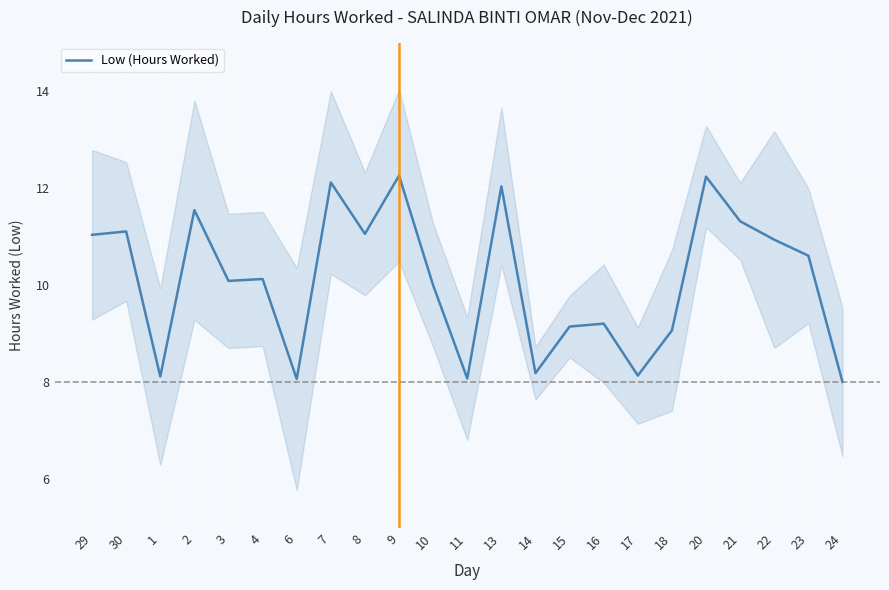

What is the ratio of the value at 29 to the value at 9?

0.9